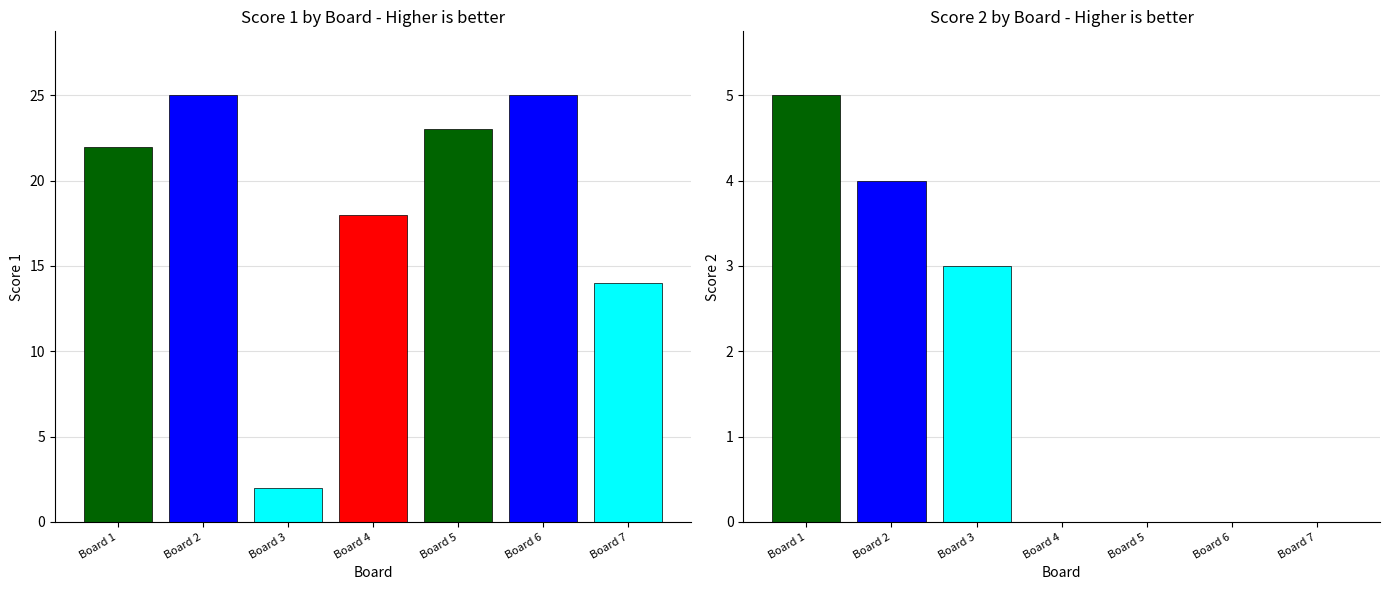

What is the sum of the Score 2 values at Board 2 and Board 4?

4